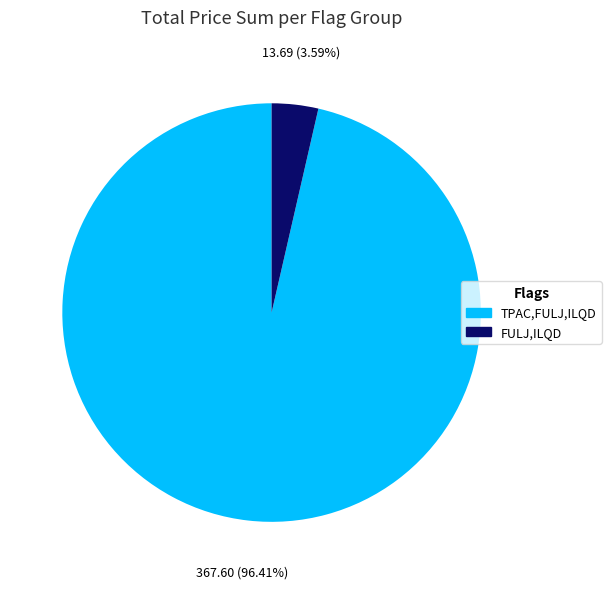

Does any single category account for the majority?

Yes